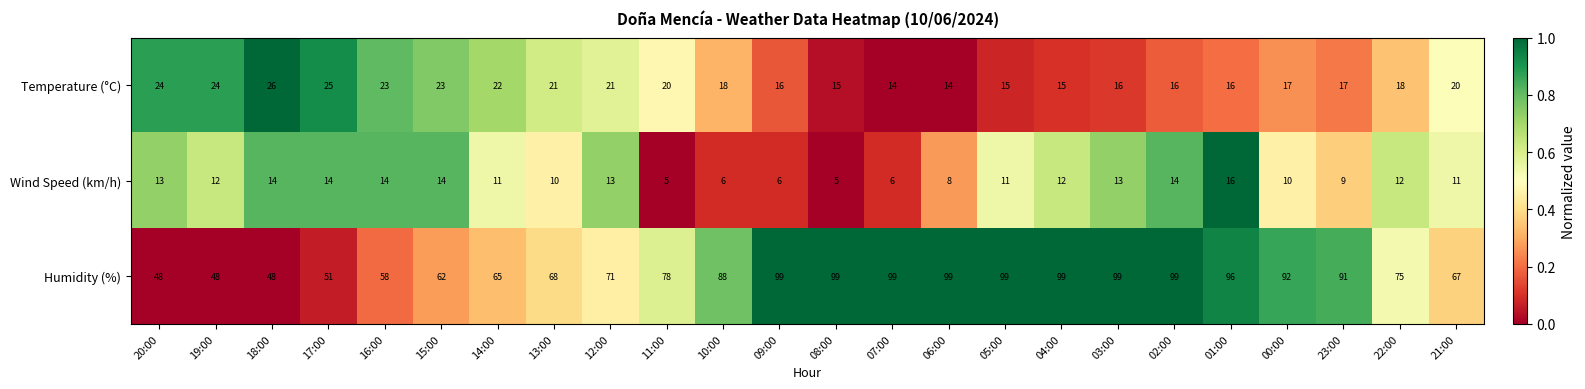

Which series has the largest range (max minus min)?

Humidity (%)